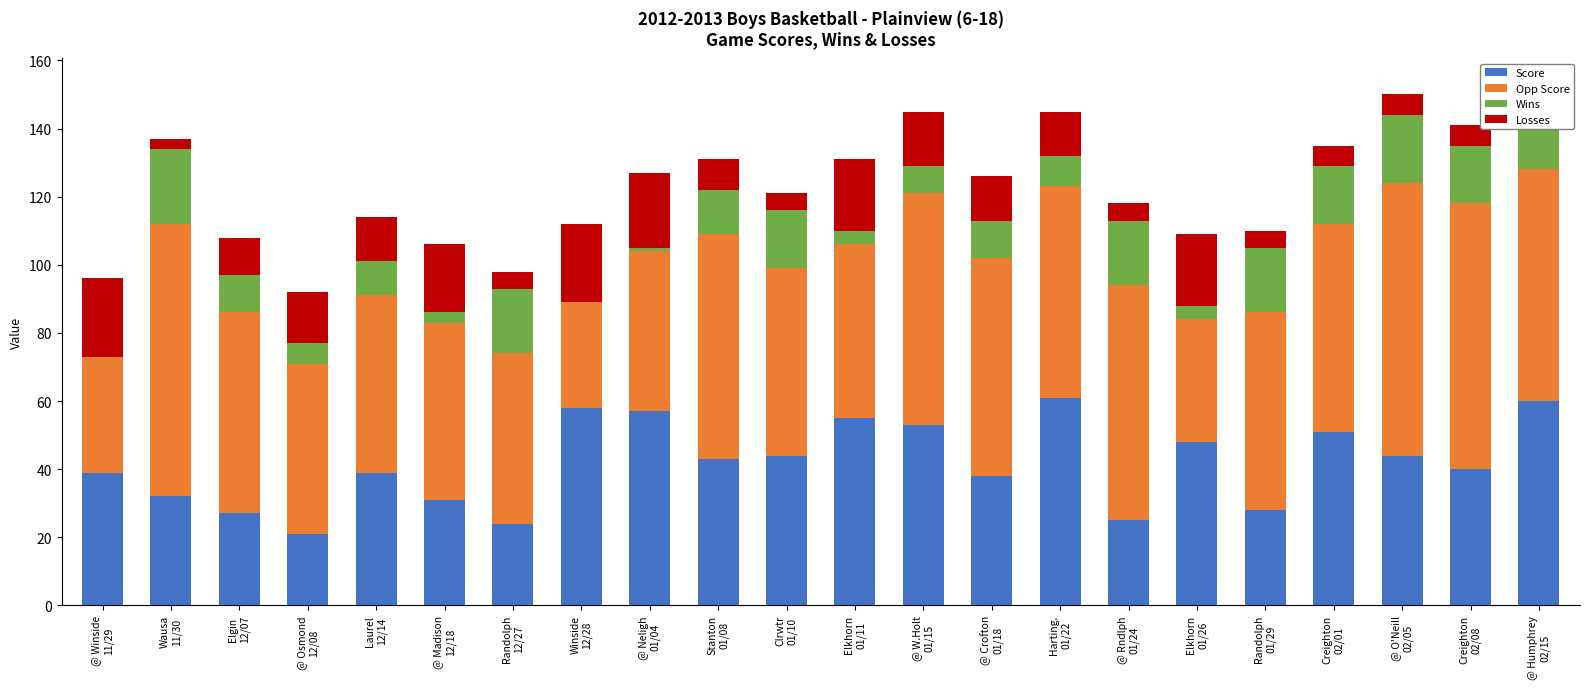

What is the sum of all Score values?

918